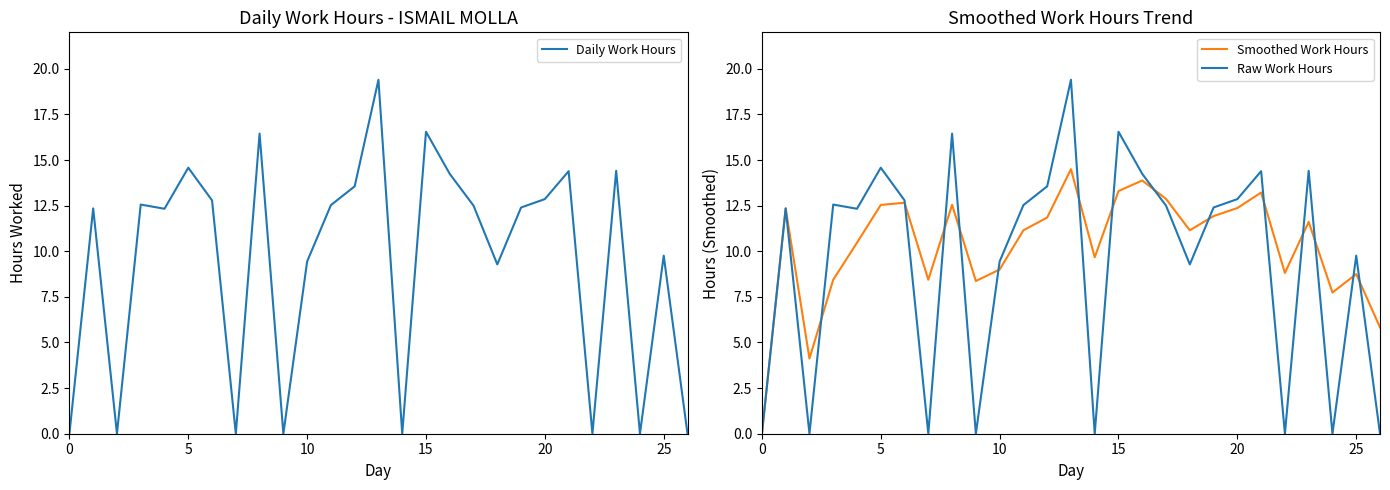

Does the chart display data point markers on the line(s)?

No